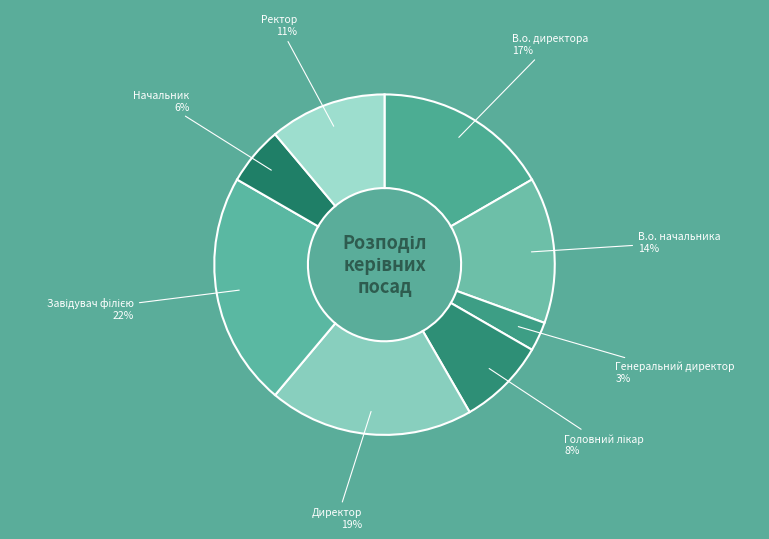

To the nearest percent, what is the combined percentage of Ректор and Генеральний директор?

14%